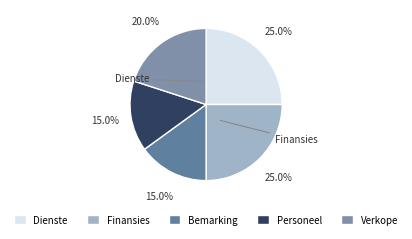

How many slices are in this pie chart?

5